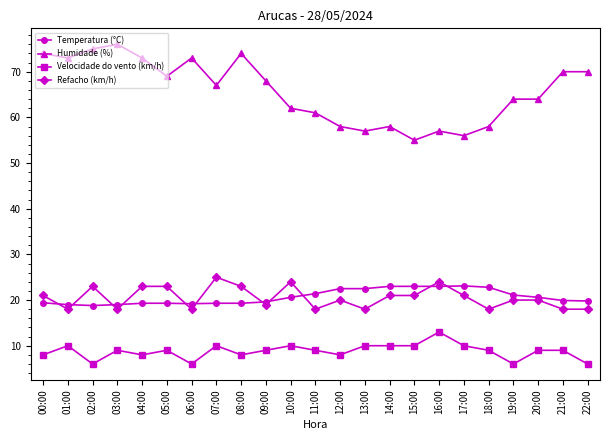

At which label does Refacho (km/h) reach its peak?

07:00